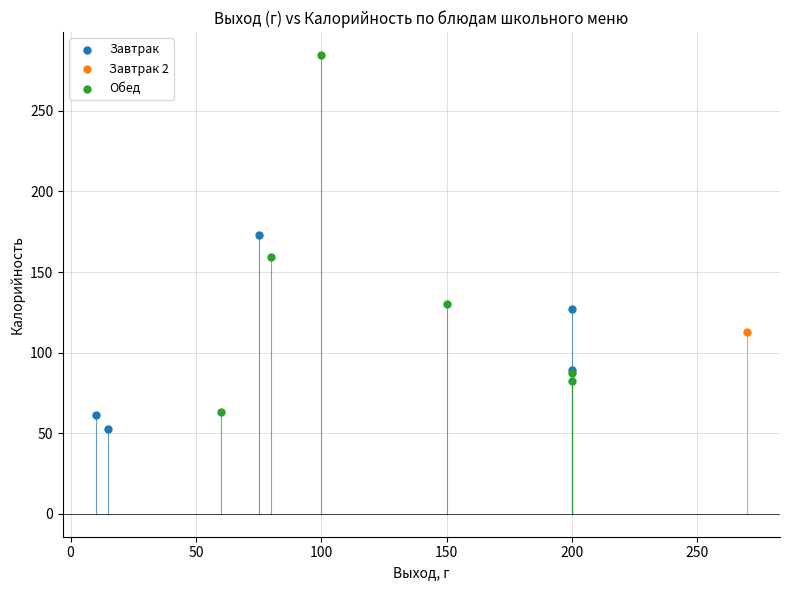

What are all the series names shown in the legend?

Завтрак, Завтрак 2, Обед